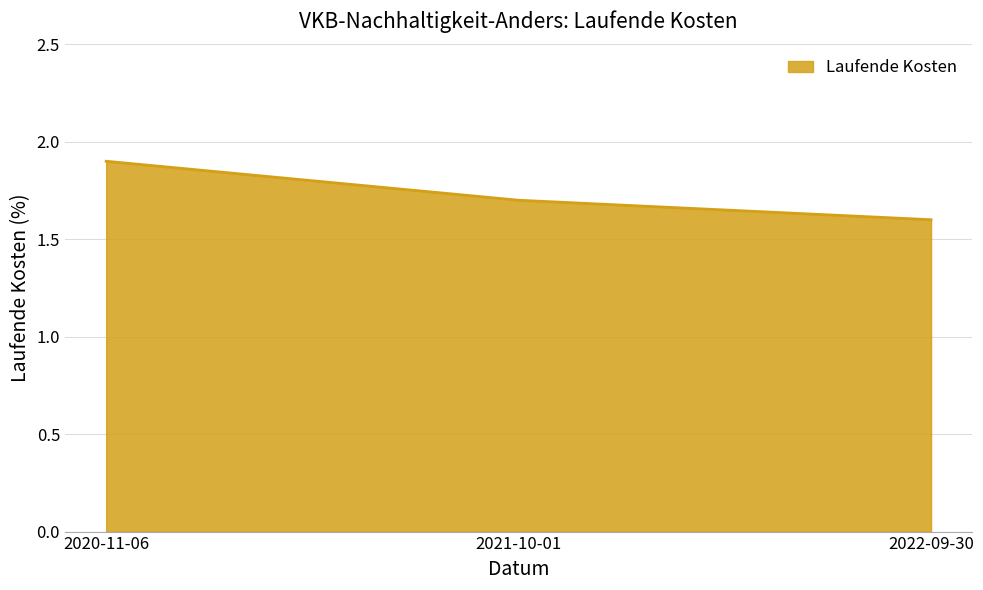

At which category does the chart reach its minimum across all series?

2022-09-30